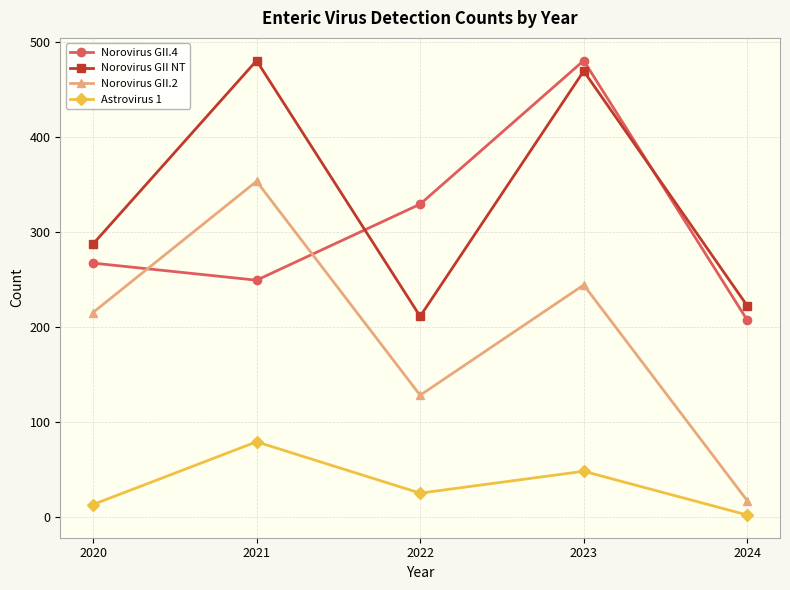

Rank the series at 2022 from highest to lowest value.

Norovirus GII.4, Norovirus GII NT, Norovirus GII.2, Astrovirus 1